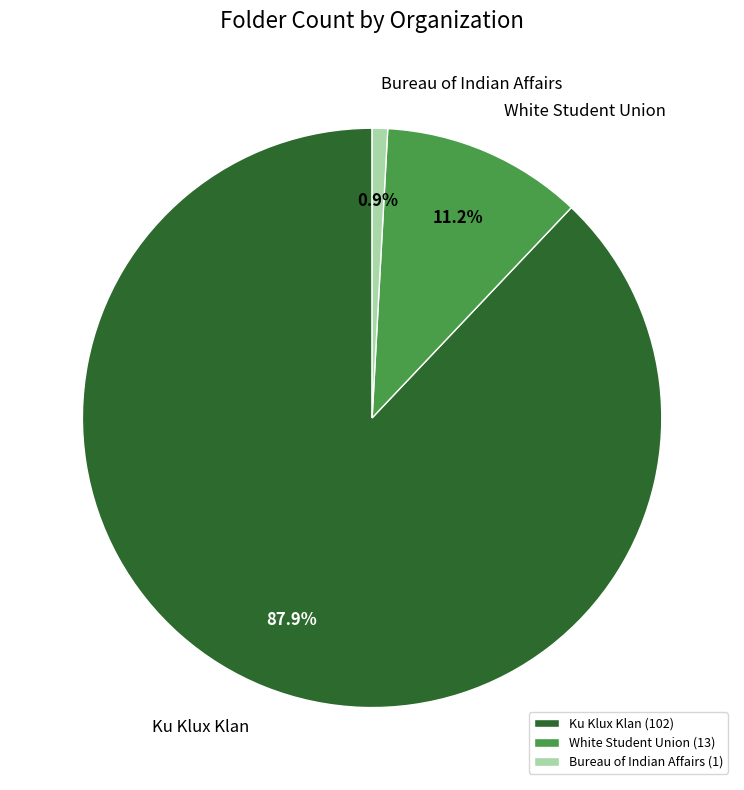

Which has a higher value, Ku Klux Klan or White Student Union?

Ku Klux Klan